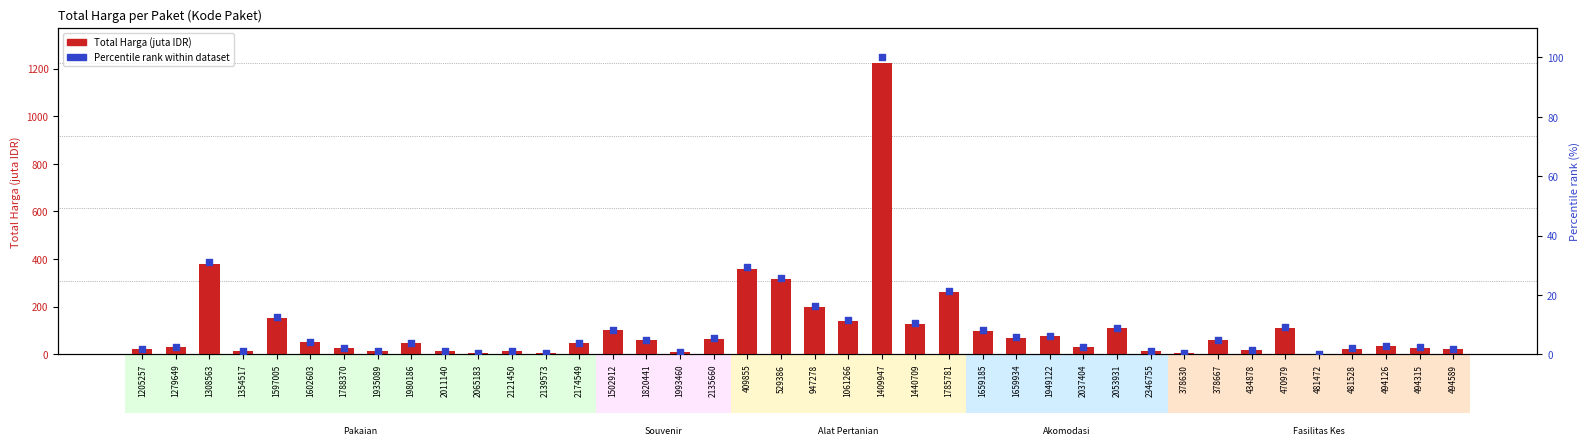

What is the total value across all series at 1061266?

151.2